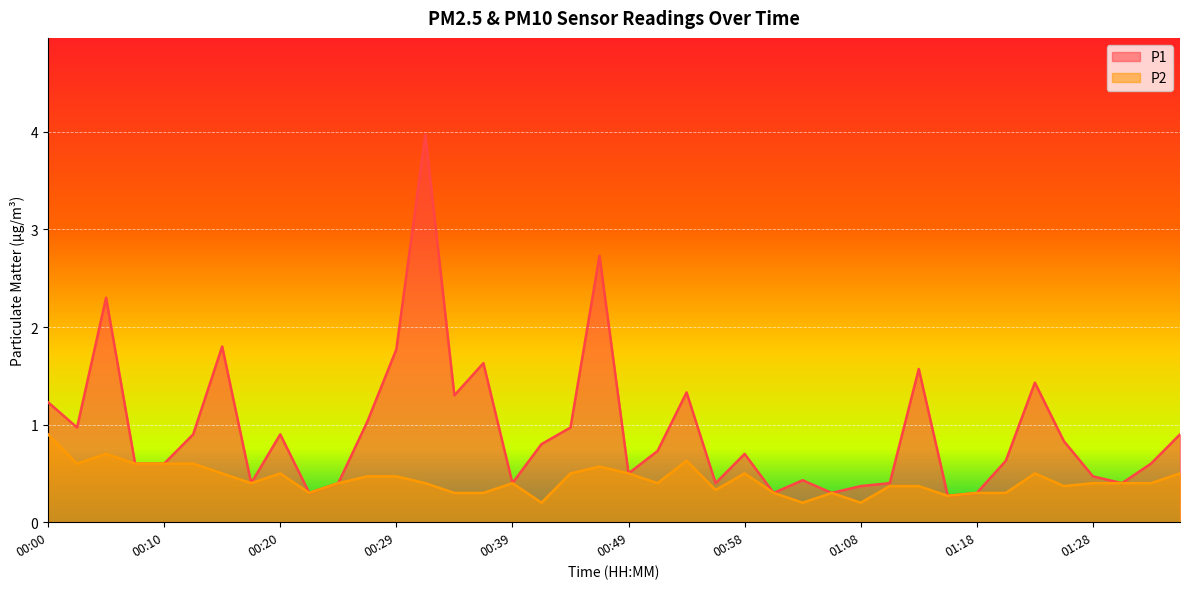

How many lines are shown in the chart?

2